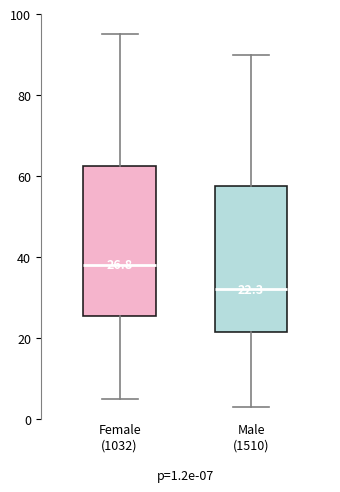

Which box's median line is the lowest?

Male (1510)